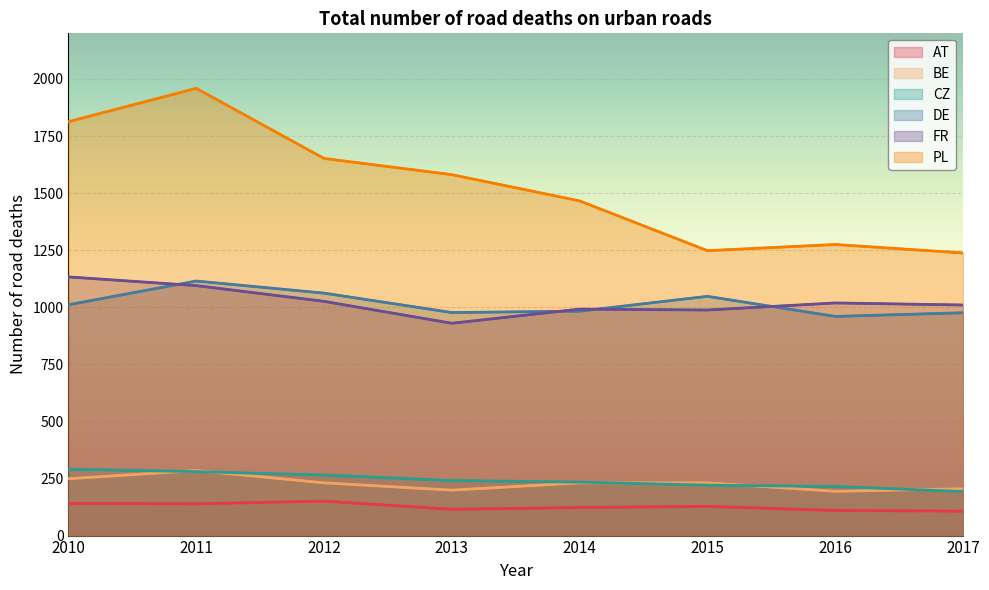

What is the sum of all PL values?

12232